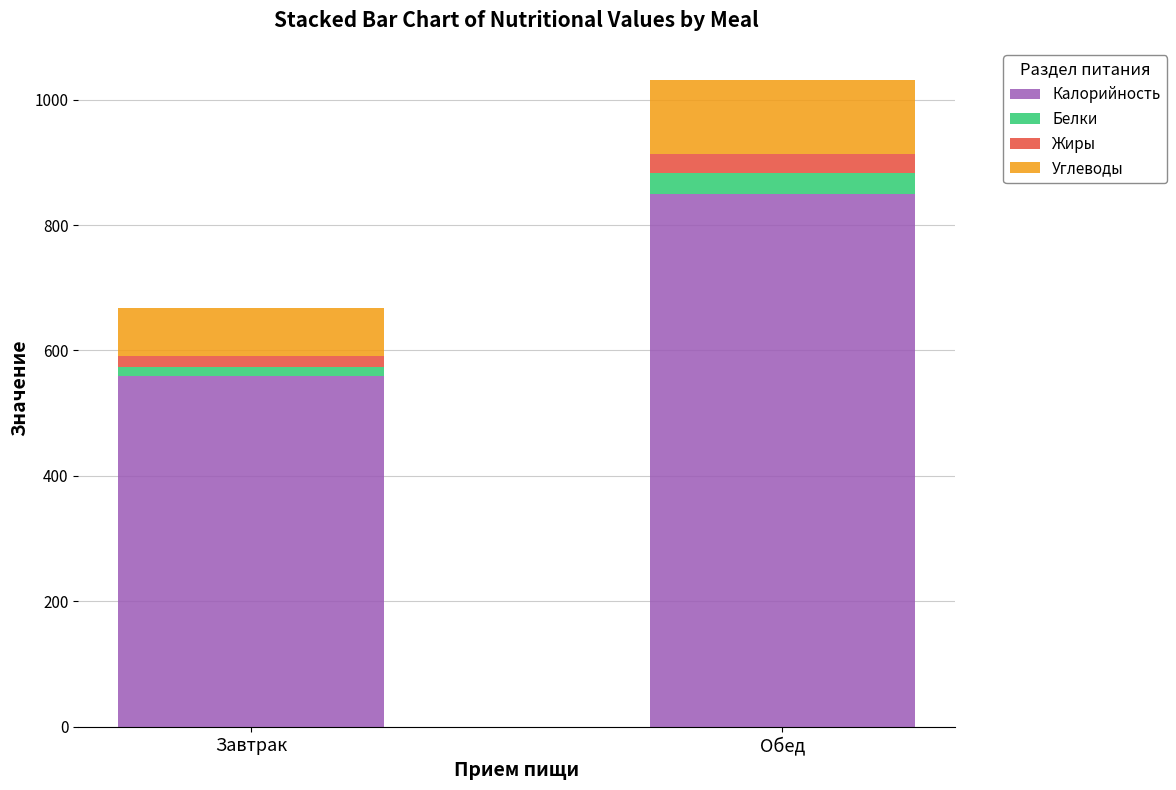

What is the lowest value of the Калорийность series?

559